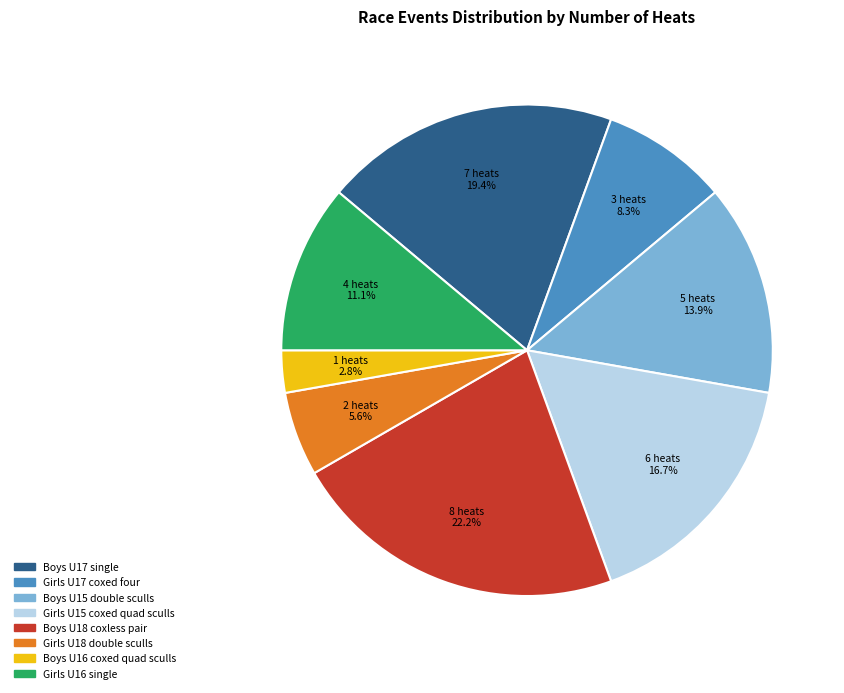

Combined, what portion of the pie is Girls U17 coxed four and Girls U15 coxed quad sculls?

25.0%